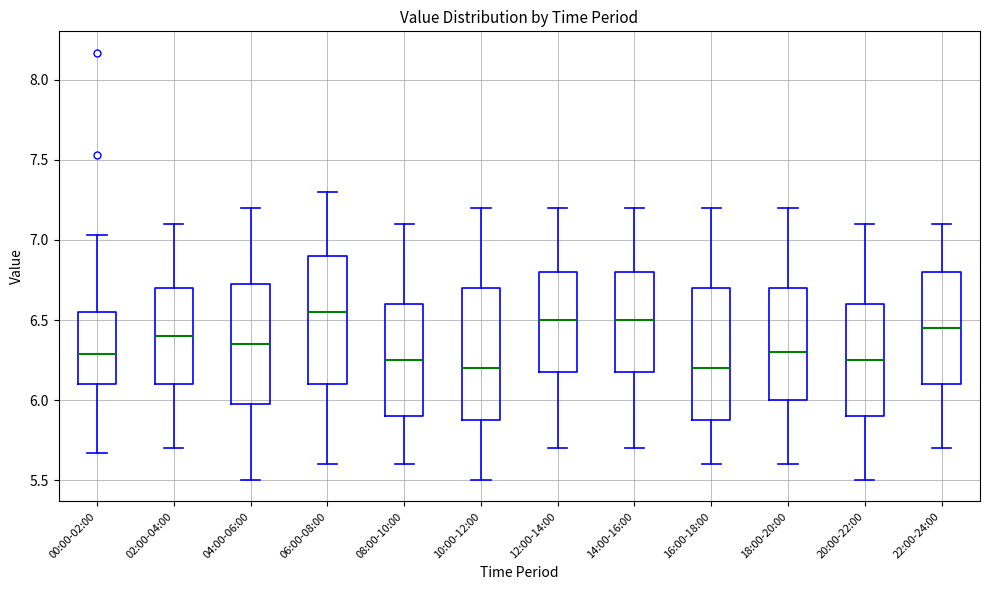

Reading left to right, read every box against the y-axis: the position of its median line, the range the box covers, and the ends of its whiskers. The values are not printed on the chart, so give them approximately, as read against the axis.

00:00-02:00: median 6.30, box 6.10 to 6.55, whiskers 5.65 to 7.05
02:00-04:00: median 6.40, box 6.10 to 6.70, whiskers 5.70 to 7.10
04:00-06:00: median 6.35, box 6.00 to 6.75, whiskers 5.50 to 7.20
06:00-08:00: median 6.55, box 6.10 to 6.90, whiskers 5.60 to 7.30
08:00-10:00: median 6.25, box 5.90 to 6.60, whiskers 5.60 to 7.10
10:00-12:00: median 6.20, box 5.90 to 6.70, whiskers 5.50 to 7.20
12:00-14:00: median 6.50, box 6.20 to 6.80, whiskers 5.70 to 7.20
14:00-16:00: median 6.50, box 6.20 to 6.80, whiskers 5.70 to 7.20
16:00-18:00: median 6.20, box 5.90 to 6.70, whiskers 5.60 to 7.20
18:00-20:00: median 6.30, box 6.00 to 6.70, whiskers 5.60 to 7.20
20:00-22:00: median 6.25, box 5.90 to 6.60, whiskers 5.50 to 7.10
22:00-24:00: median 6.45, box 6.10 to 6.80, whiskers 5.70 to 7.10